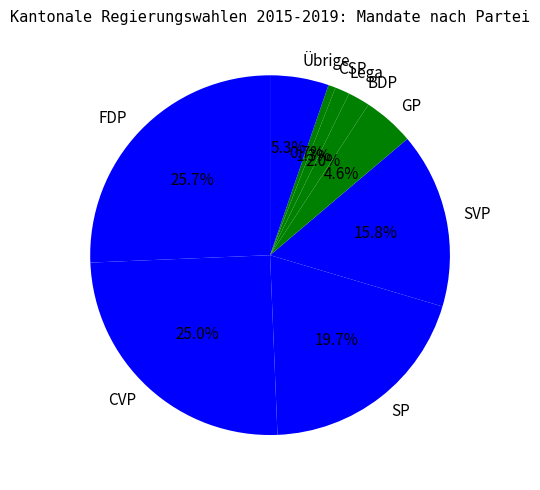

Is the sum of SVP and Lega greater than half?

No